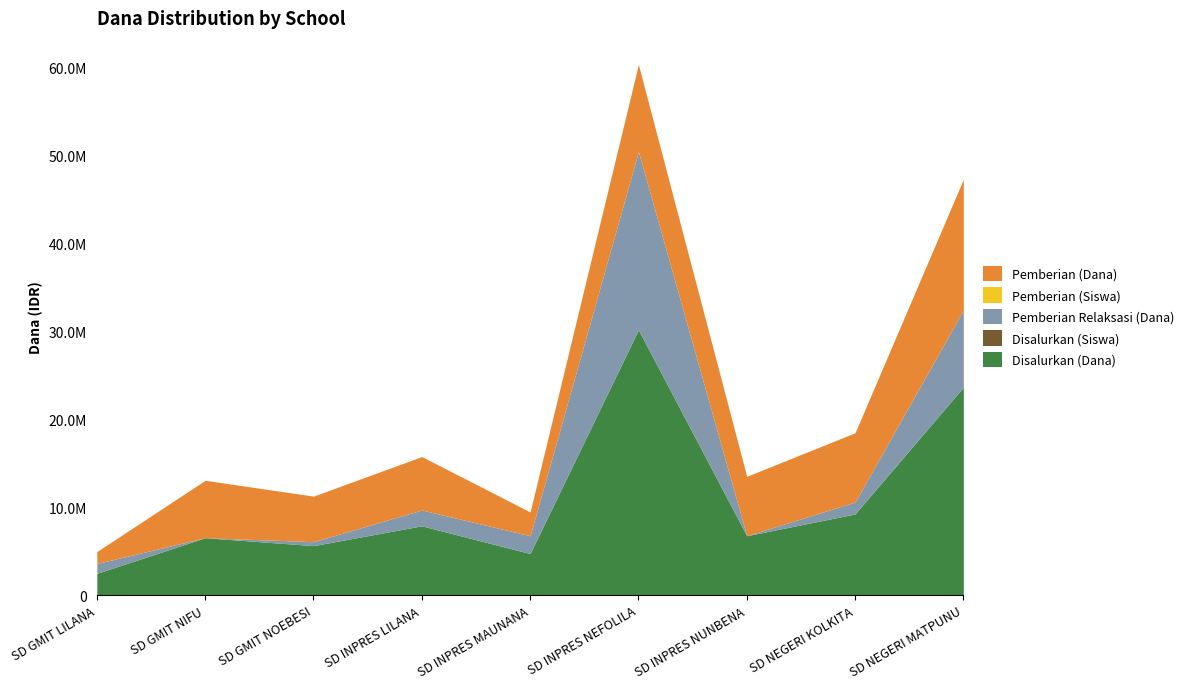

The value of Disalurkan (Dana) at SD GMIT NIFU is 6525000. True or false?

True